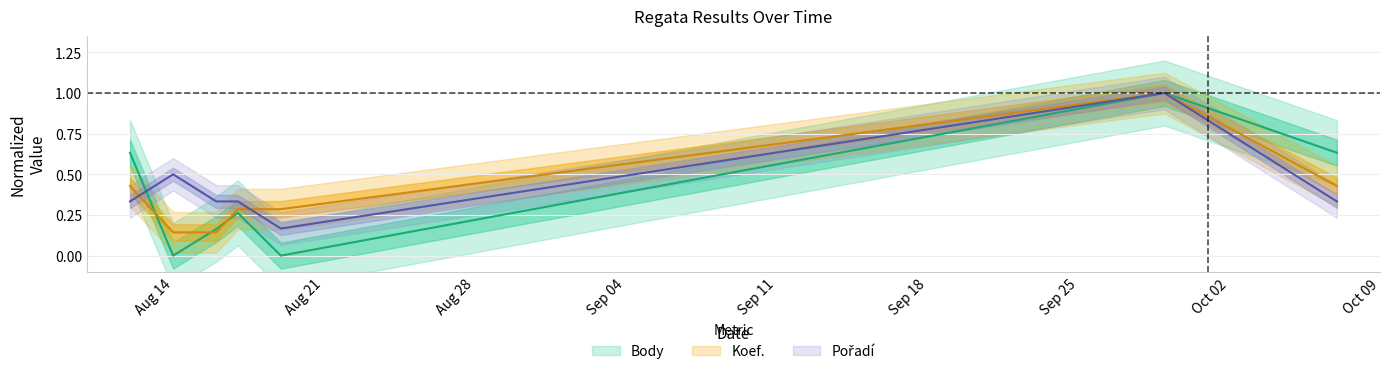

What is the label of the 7th point from the left?

2023-10-07